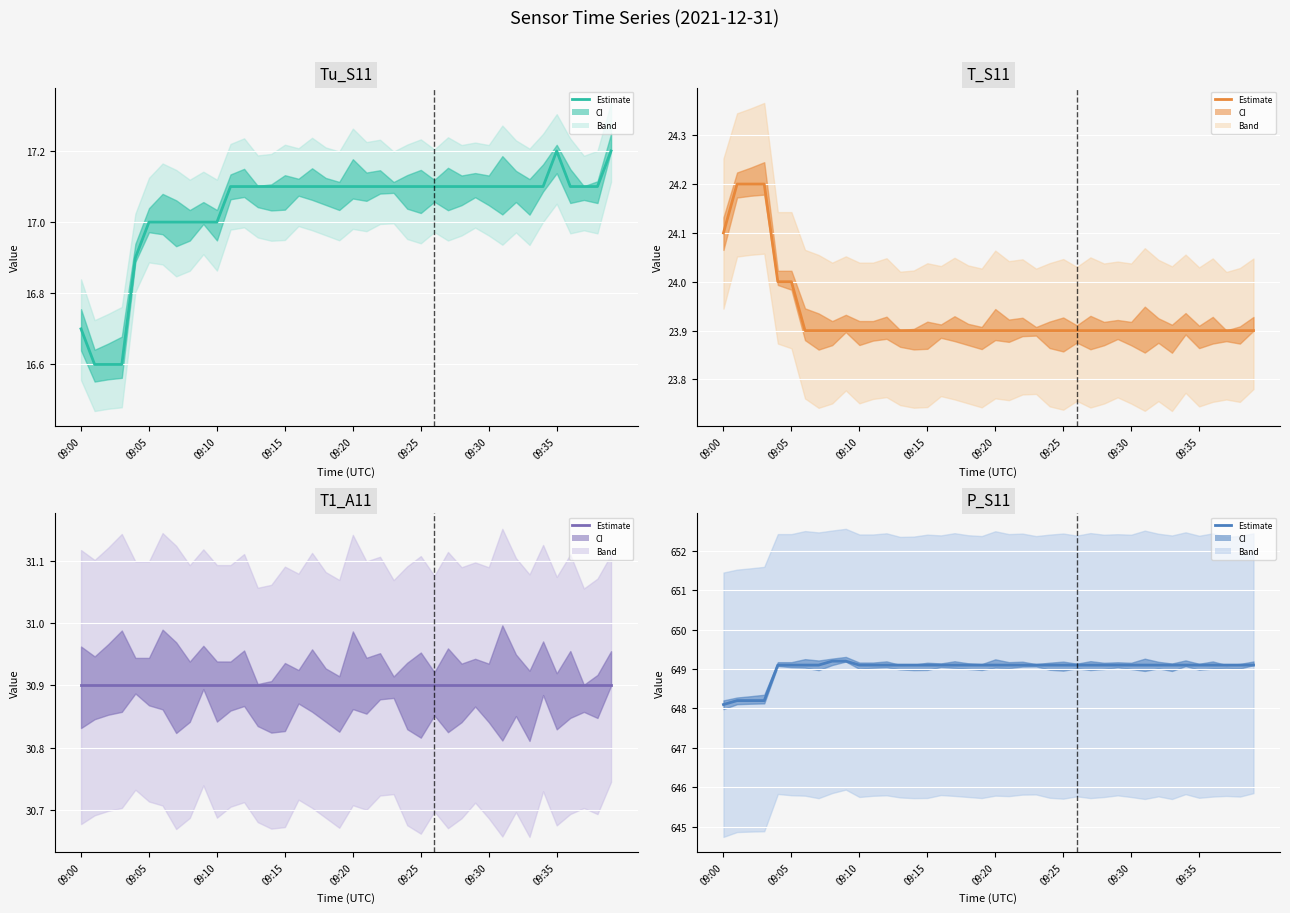

Between 19 and 25, which series saw the biggest shift?

Tu_S11